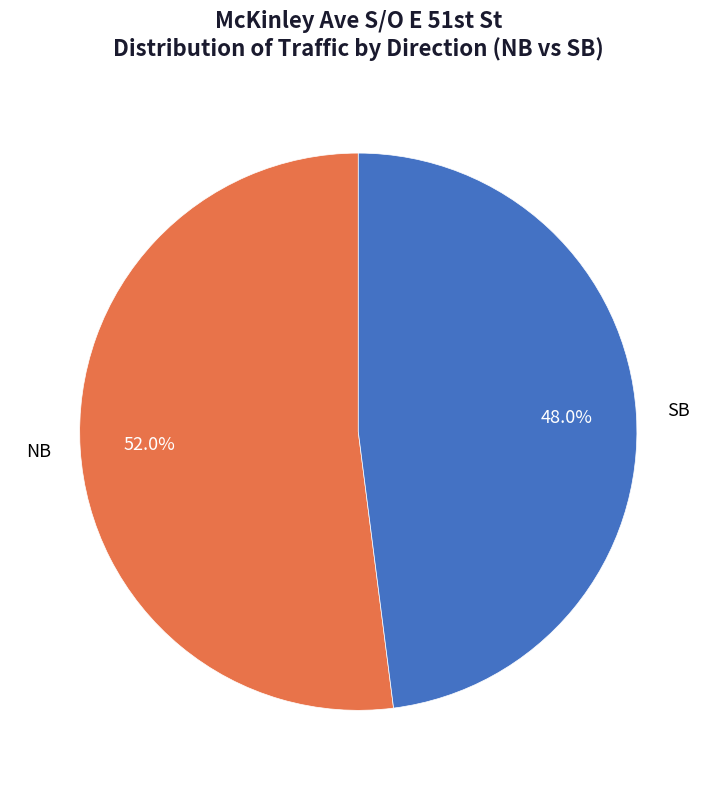

Is there a majority slice in this chart?

Yes